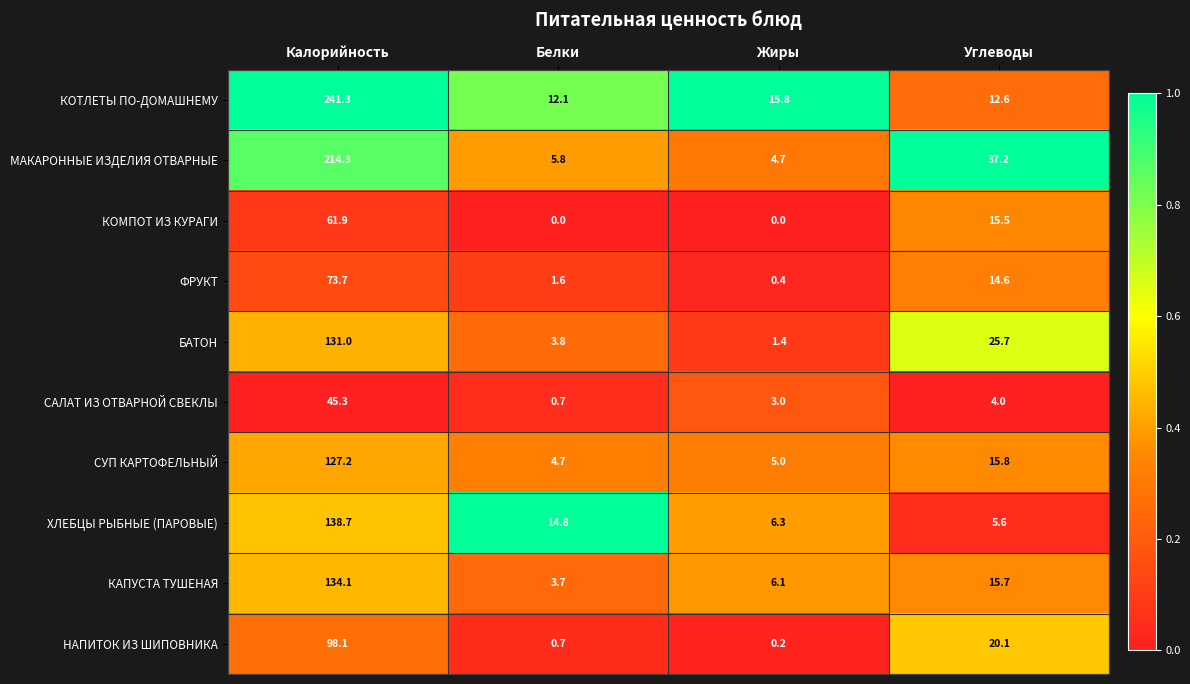

Which series has the largest total across all categories?

КОТЛЕТЫ ПО-ДОМАШНЕМУ